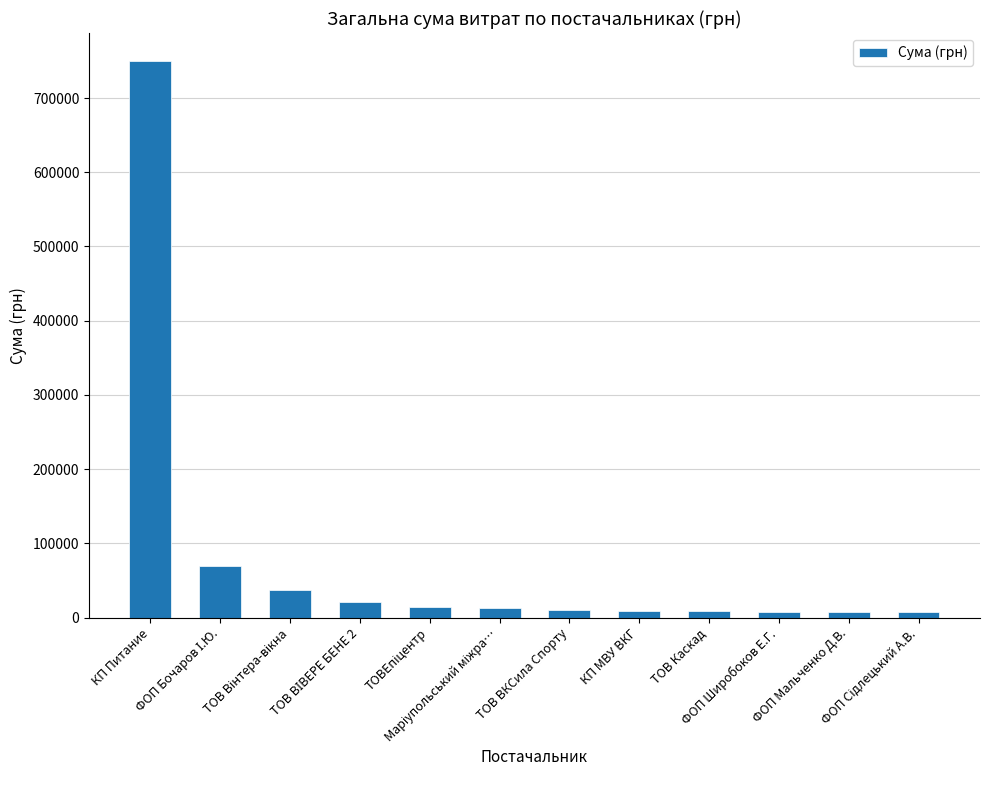

What is the average value?

79548.1